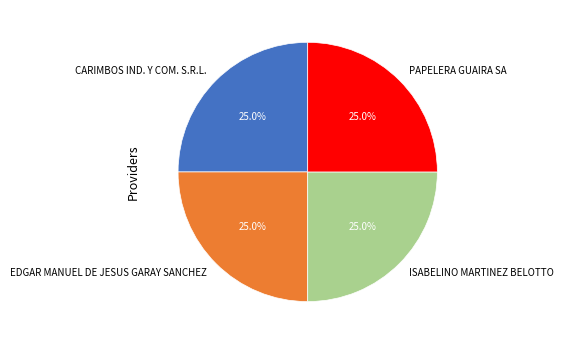

To the nearest percent, what percentage of the pie is PAPELERA GUAIRA SA?

25%